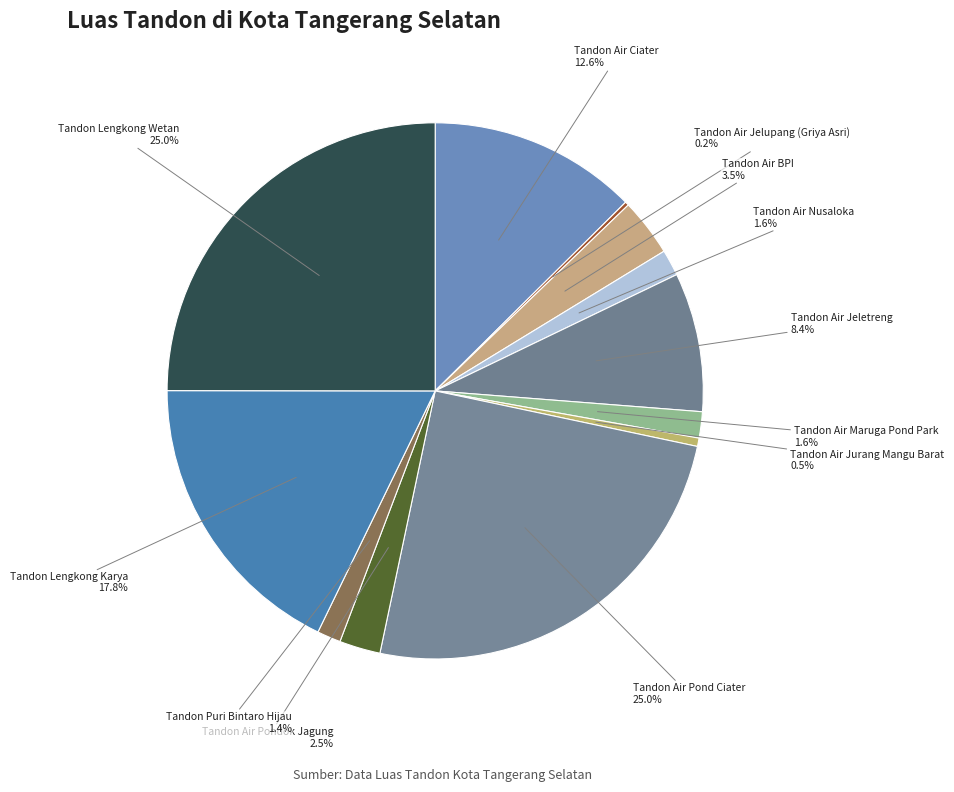

How much of the chart is everything except Tandon Puri Bintaro Hijau?

98.6%